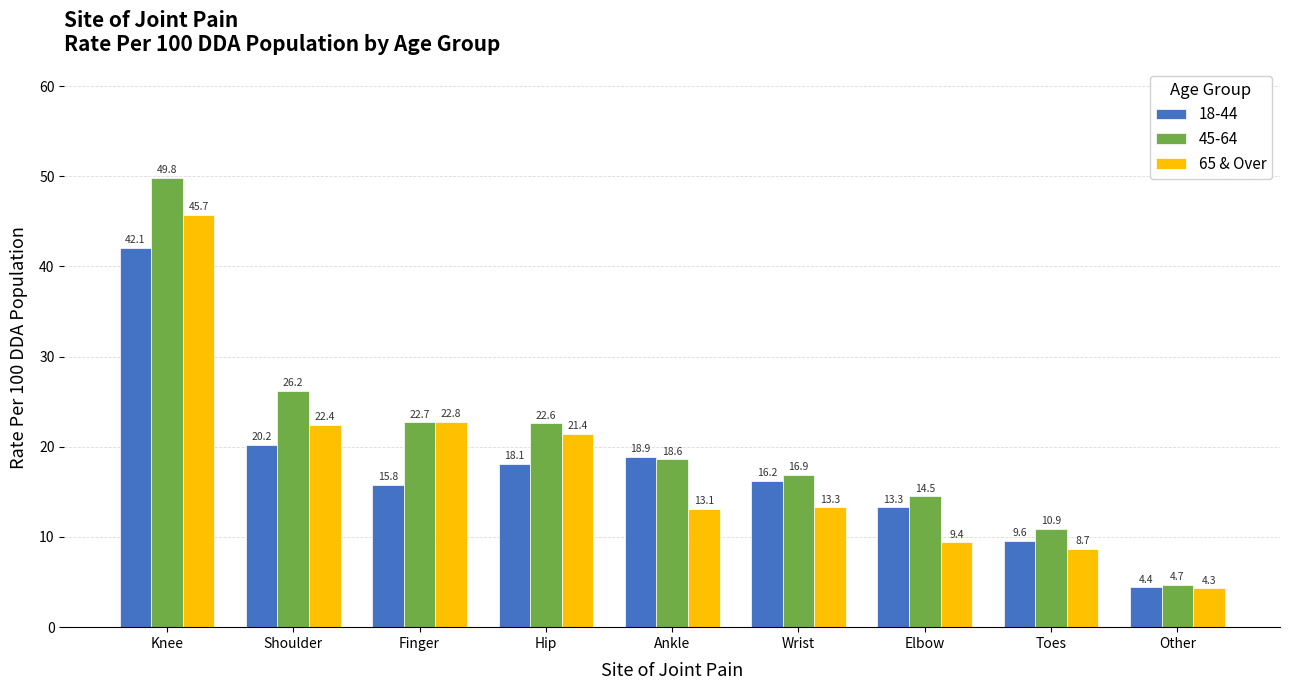

Between Hip and Wrist, which series saw the biggest shift?

65 & Over